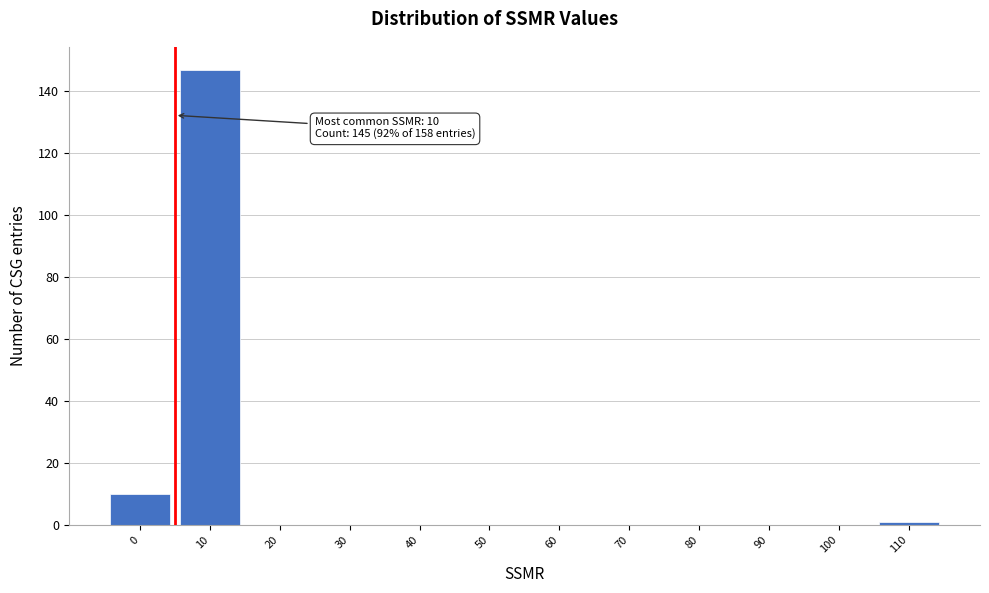

Reading left to right, what are all the values shown in this chart?

0=10	10=147	20=0	30=0	40=0	50=0	60=0	70=0	80=0	90=0	100=0	110=1